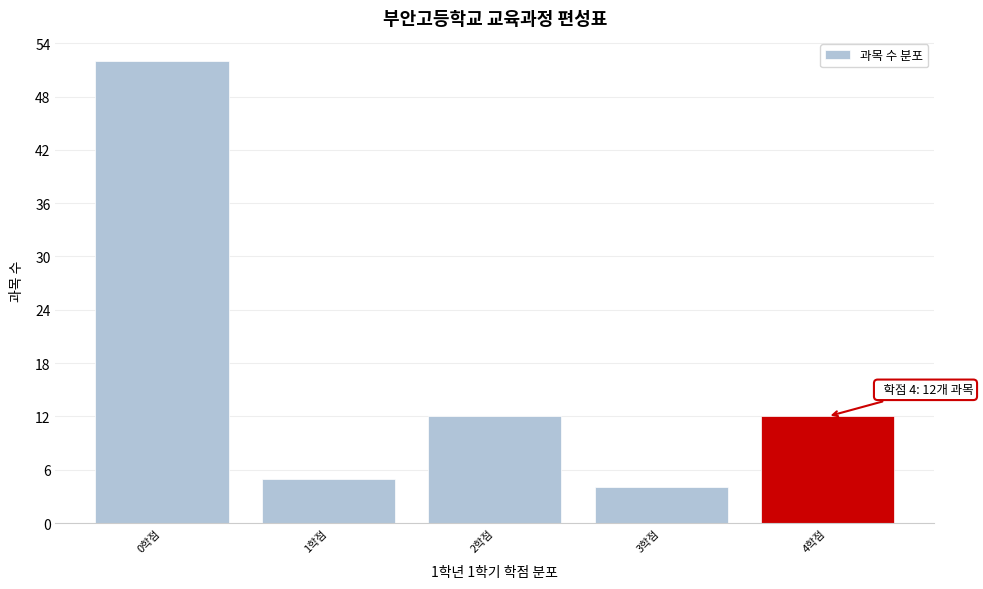

Over which range of the x-axis is the bar tallest?

-0.5 to 0.5